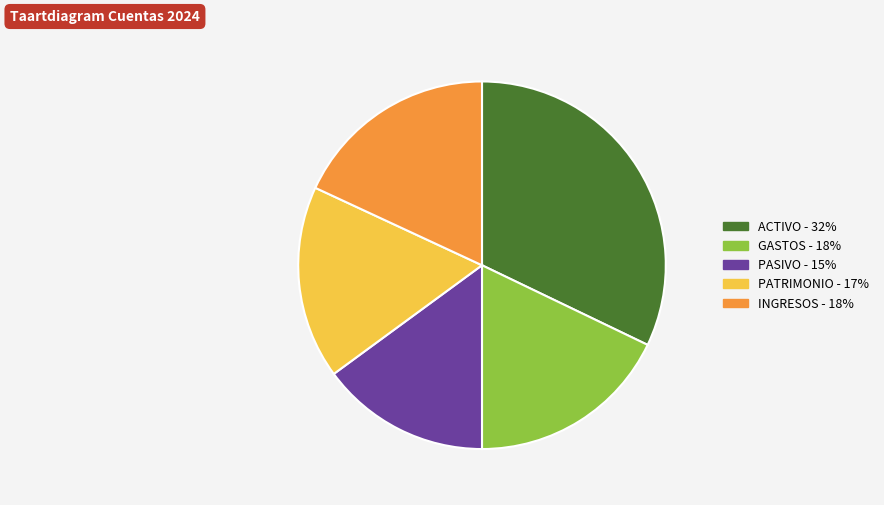

Does any single category account for the majority?

No